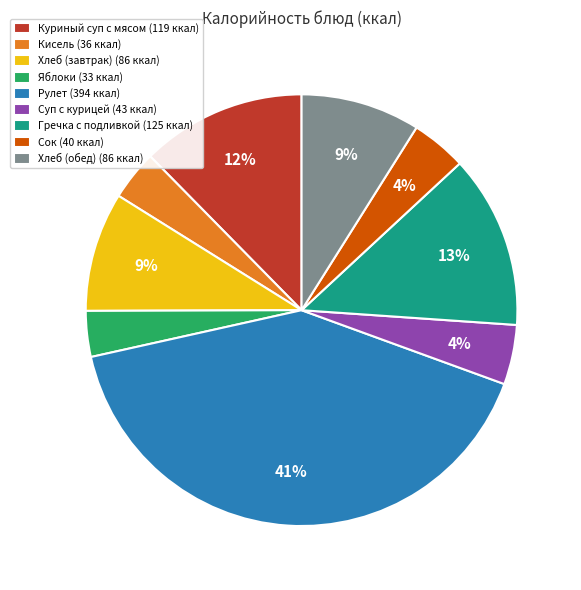

Do Яблоки (33 ккал) and Суп с курицей (43 ккал) together represent more than half of the pie?

No